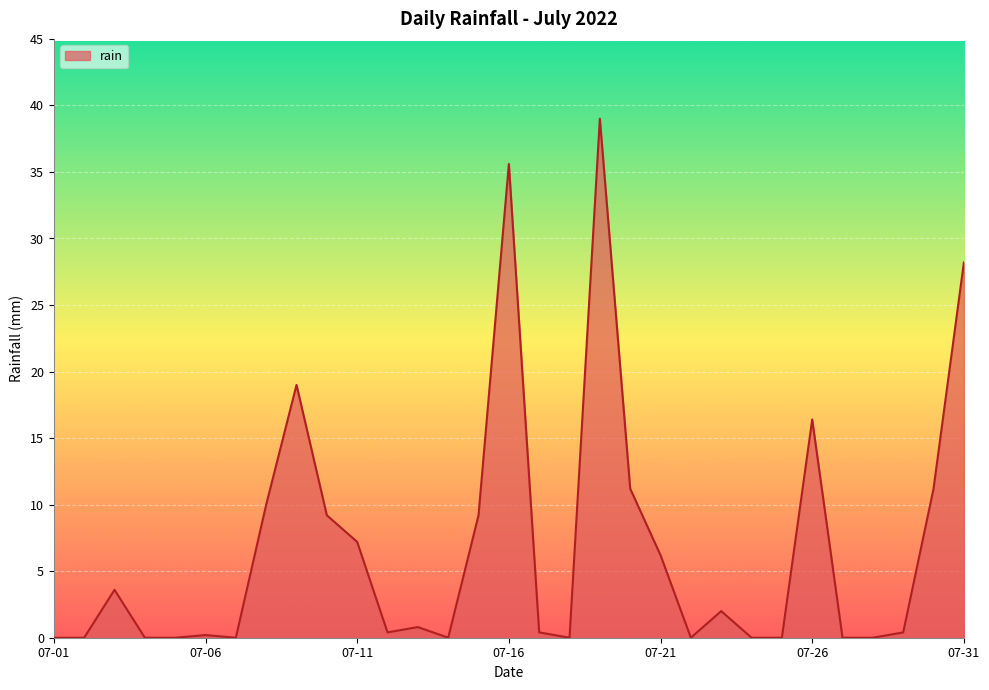

What is the difference between the maximum and minimum values?

39.0